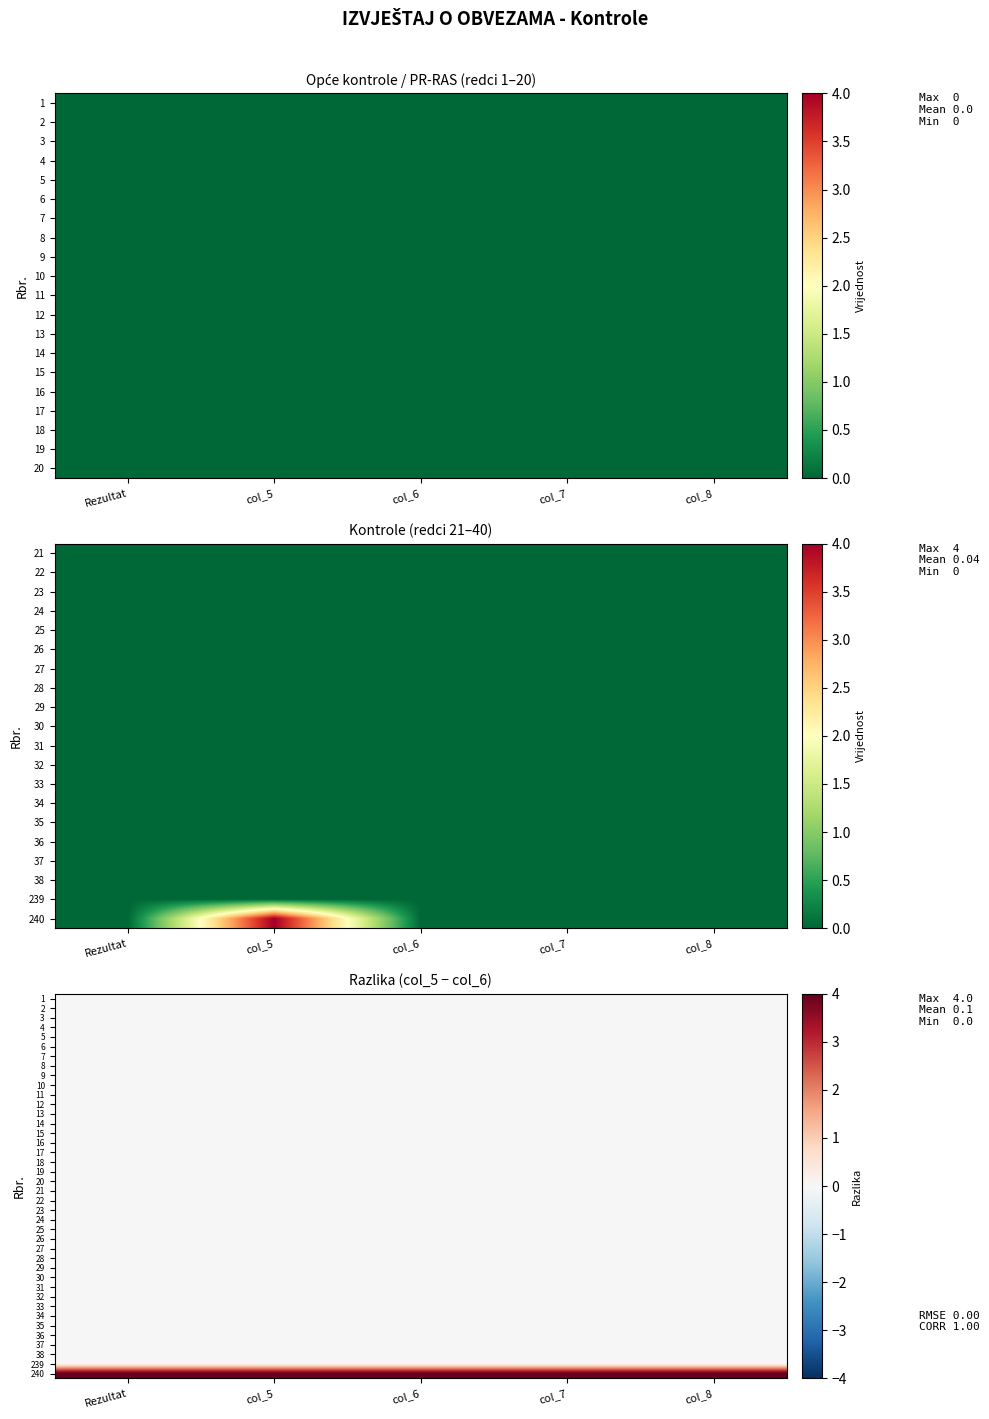

Rank the categories by 8 value from lowest to highest.

Rezultat, col_5, col_6, col_7, col_8